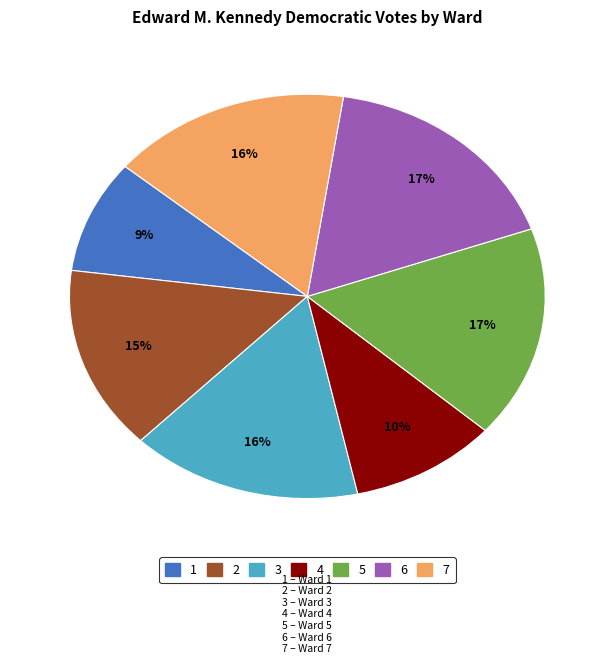

To the nearest percent, what is the difference between the largest and smallest slice percentages?

8%